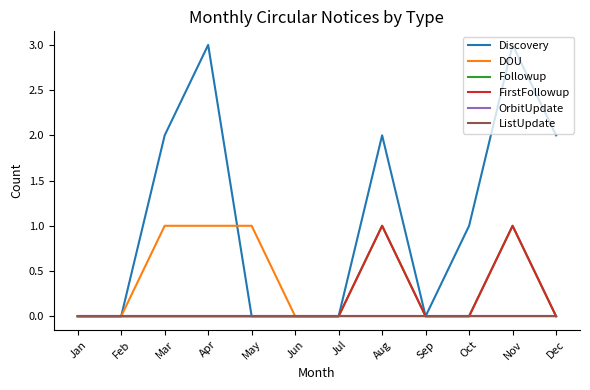

Rank the categories by FirstFollowup value from highest to lowest.

Aug, Nov, Jan, Feb, Mar, Apr, May, Jun, Jul, Sep, Oct, Dec